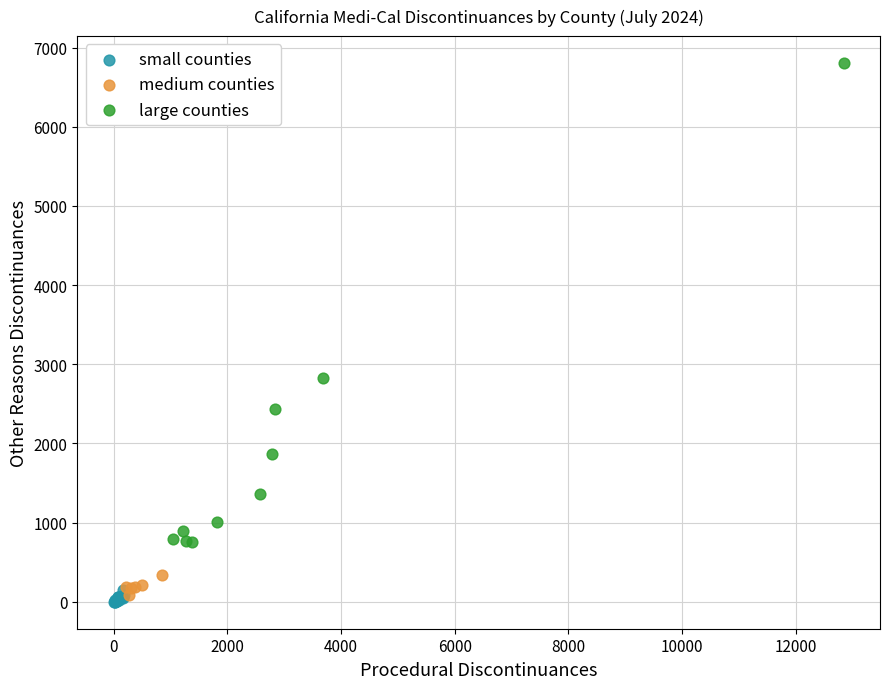

What are all the series names shown in the legend?

small counties, medium counties, large counties